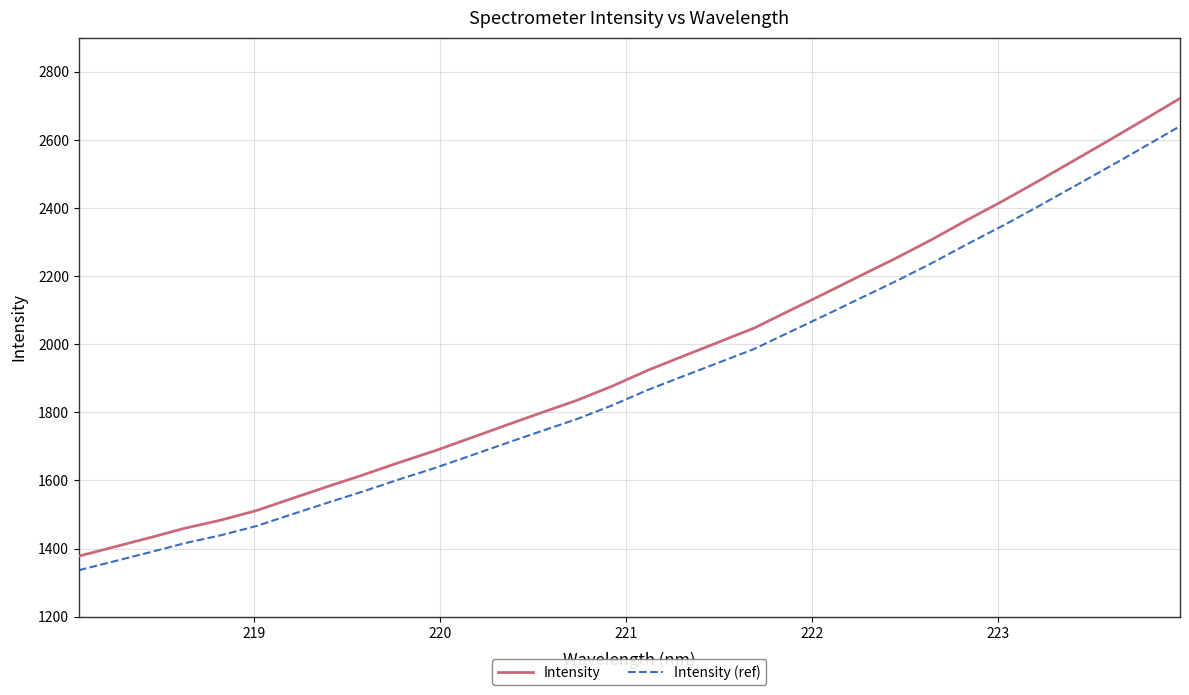

What is the maximum value for Intensity?

2721.8